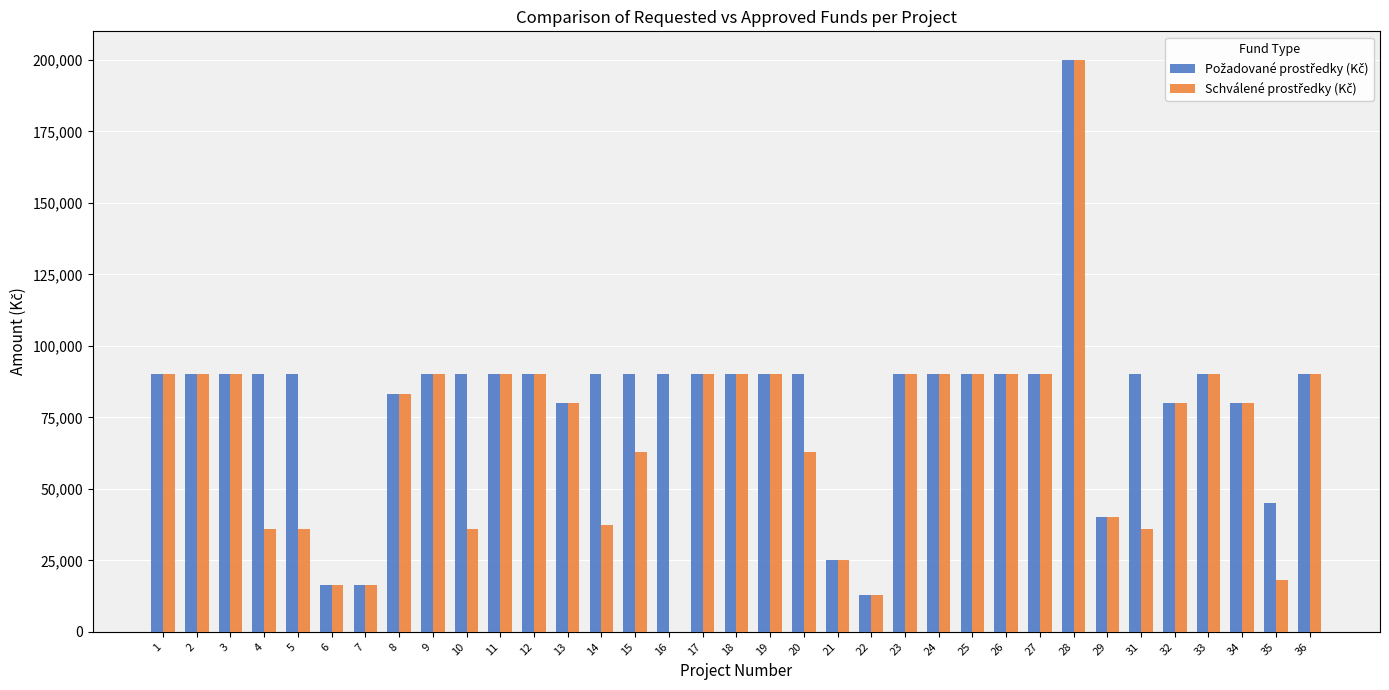

What is the maximum value shown in the chart?

200000